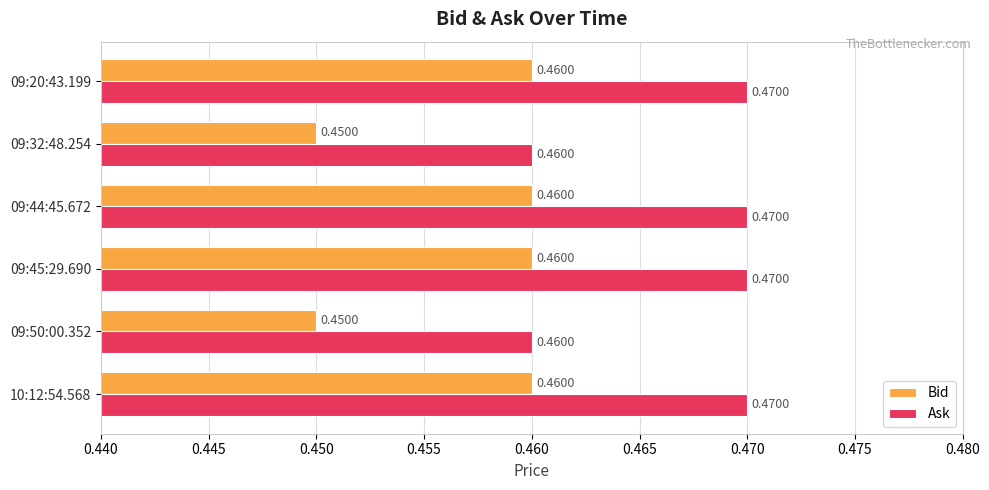

At 10:12:54.568, list the series in order from largest to smallest.

Ask, Bid